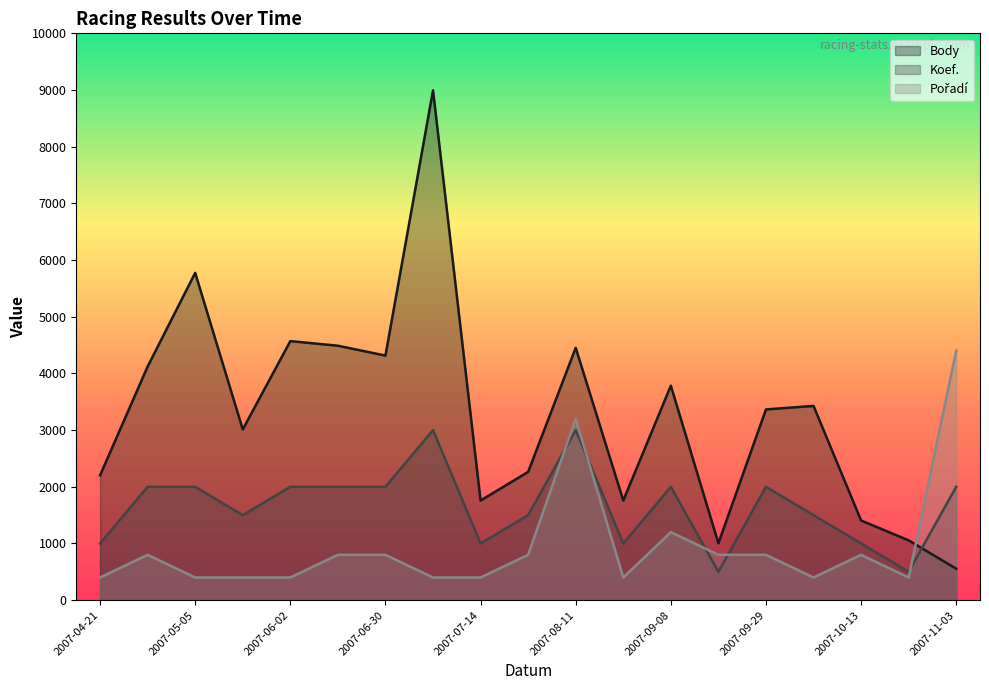

Count the number of categories in the chart.

19